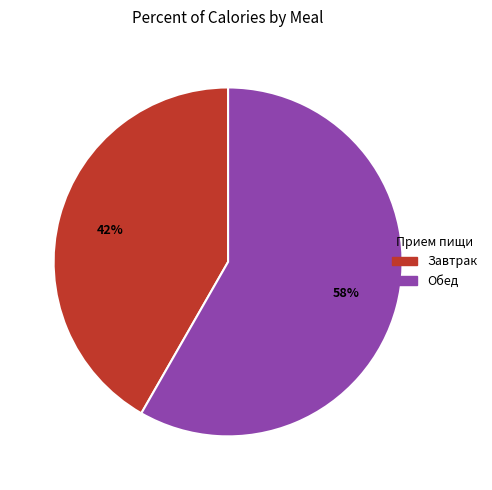

What percentage is the Обед slice, to the nearest percent?

58%